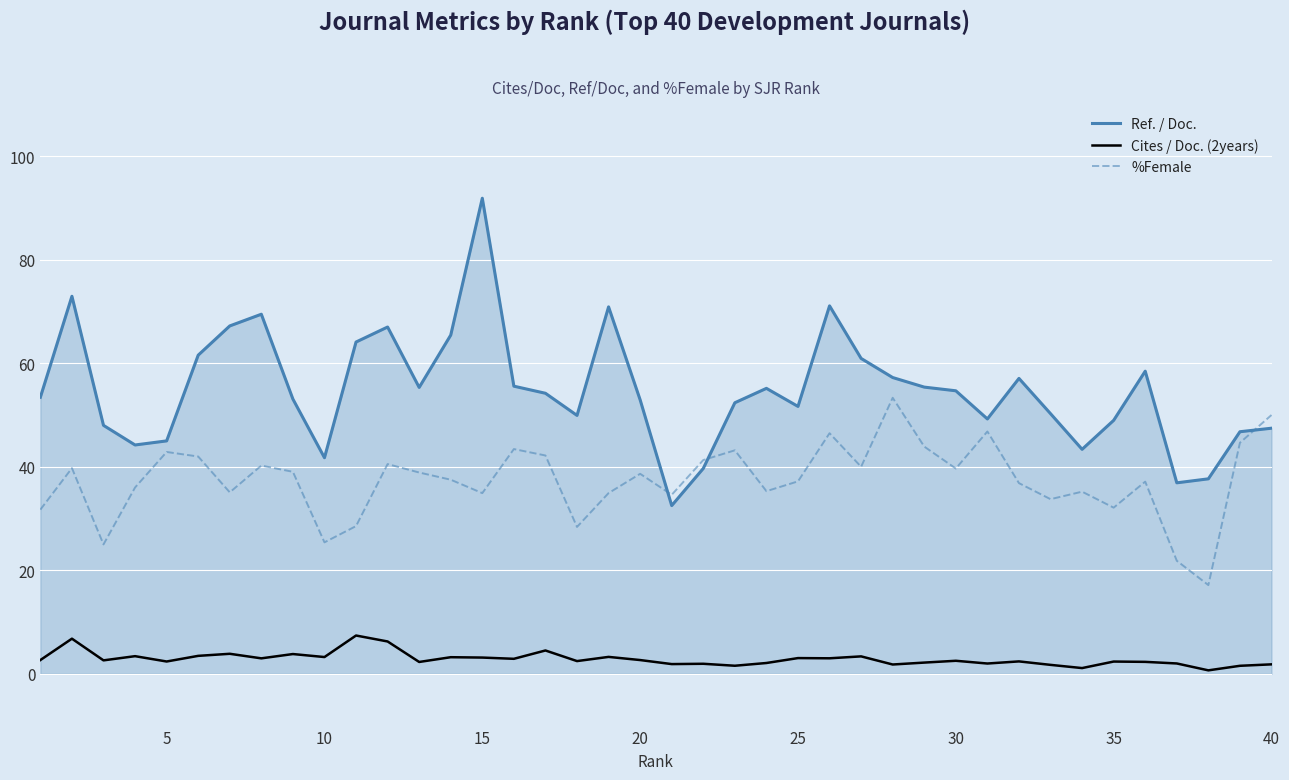

What are all the series names shown in the legend?

Ref. / Doc., Cites / Doc. (2years), %Female